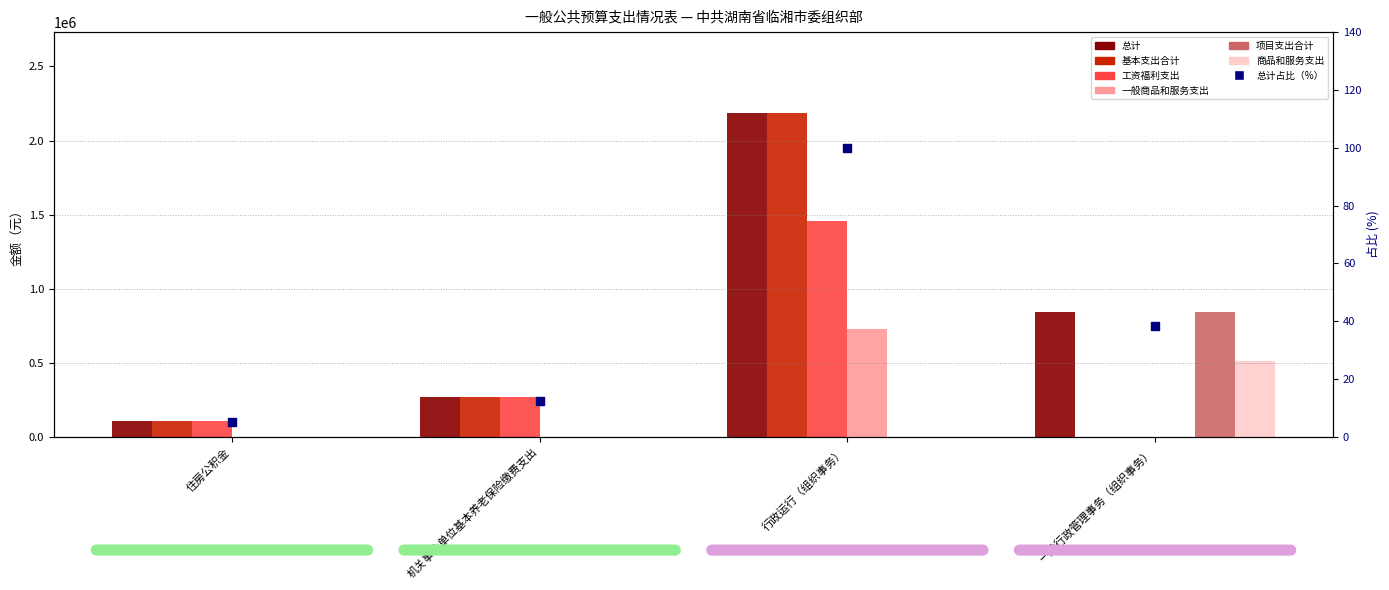

Which series reaches the maximum Y coordinate?

总计